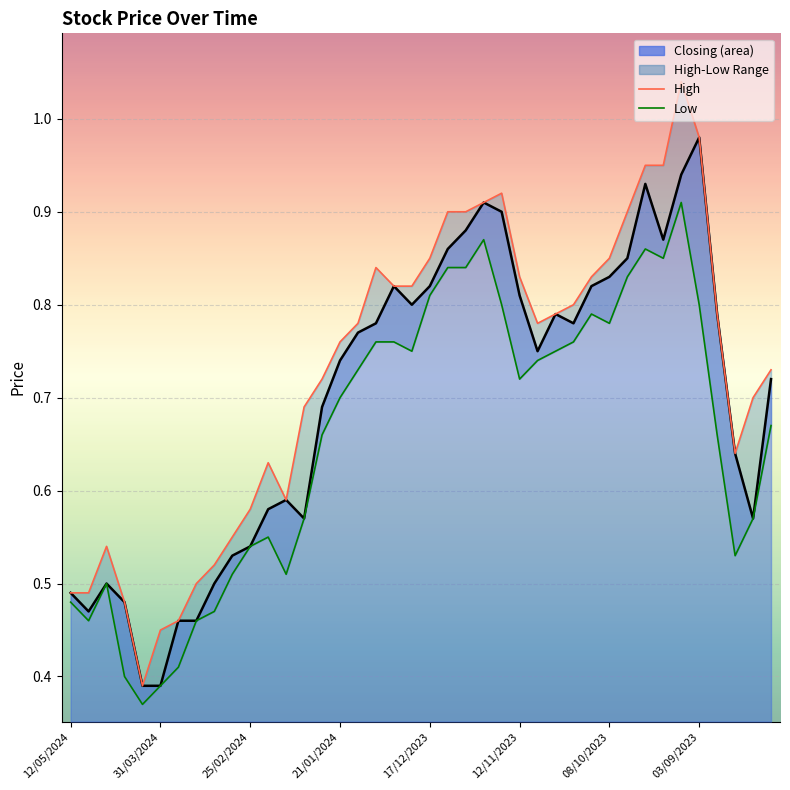

What is the lowest value of the Low series?

0.4